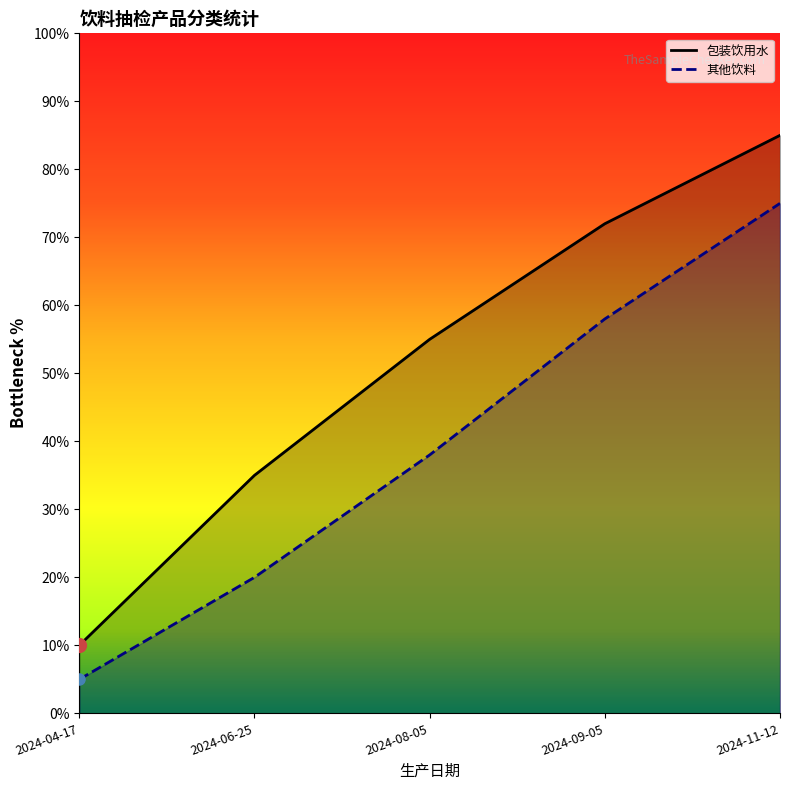

Which has a higher value, 2024-04-17 or 2024-11-12?

2024-11-12